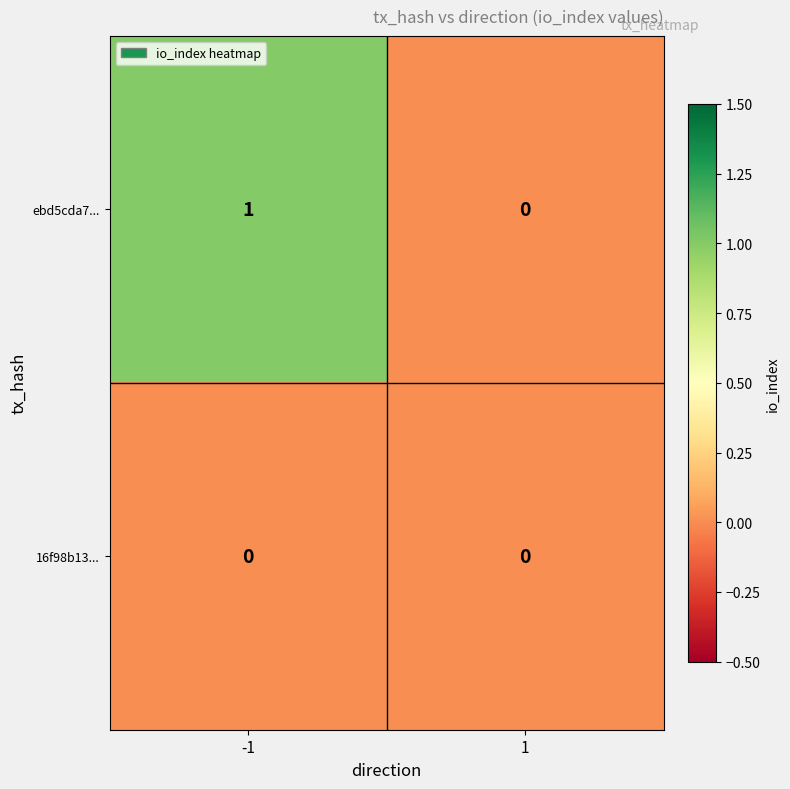

Rank the series by their average value, from lowest to highest.

16f98b13..., ebd5cda7...